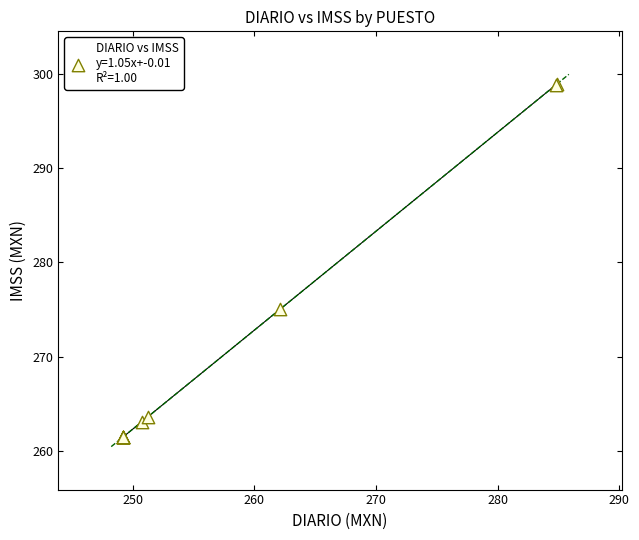

What Y value in the scatter plot is closest to 280?

275.1